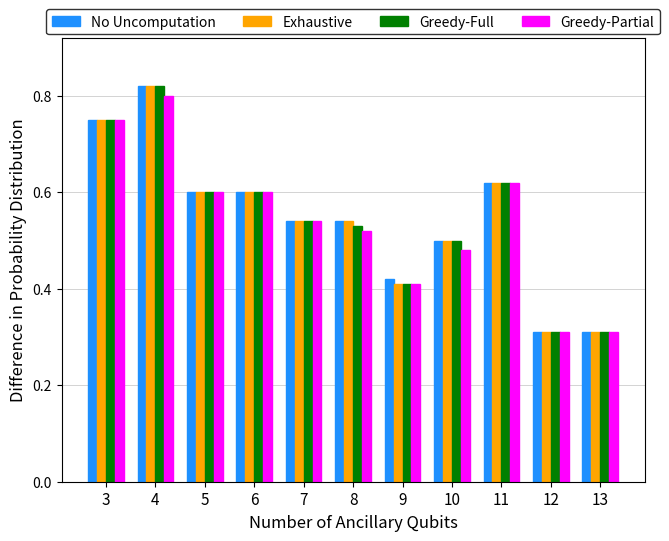

What are all the series names shown in the legend?

No Uncomputation, Exhaustive, Greedy-Full, Greedy-Partial